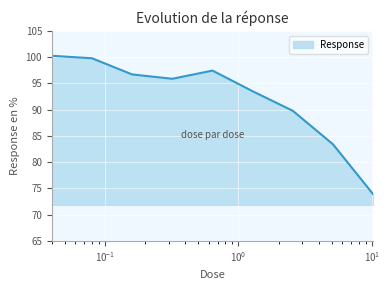

What is the smallest value displayed?

73.9